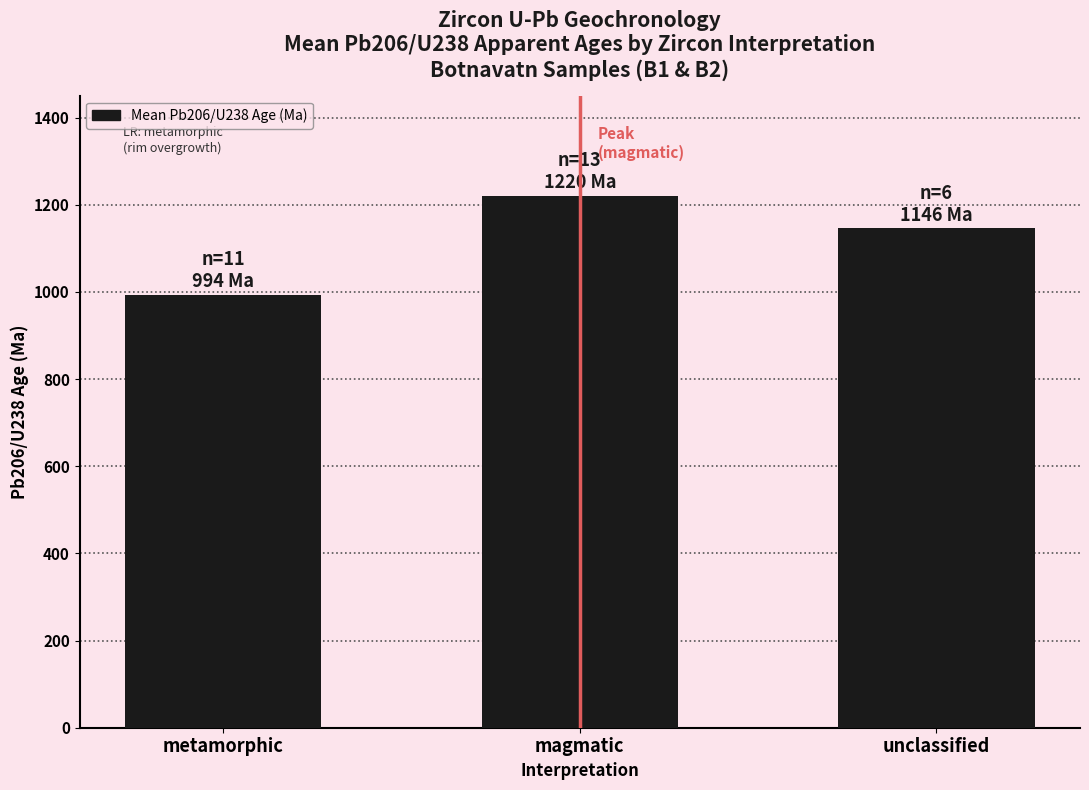

Reading left to right, extract all data points from this chart.

993.5	1220.3	1145.7